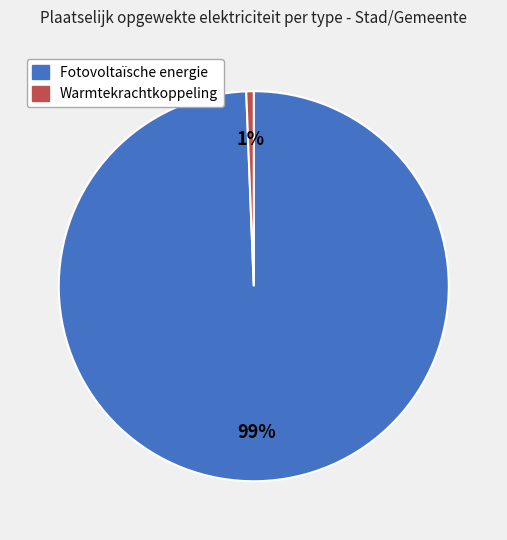

Which slice is the smallest?

Warmtekrachtkoppeling